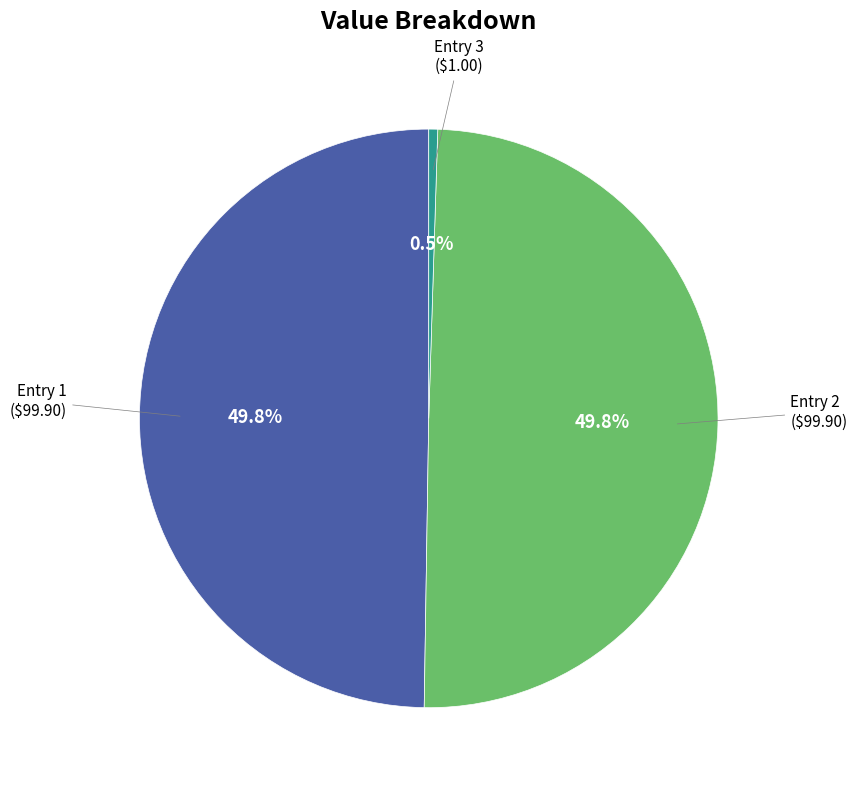

Count the number of slices in the pie.

3